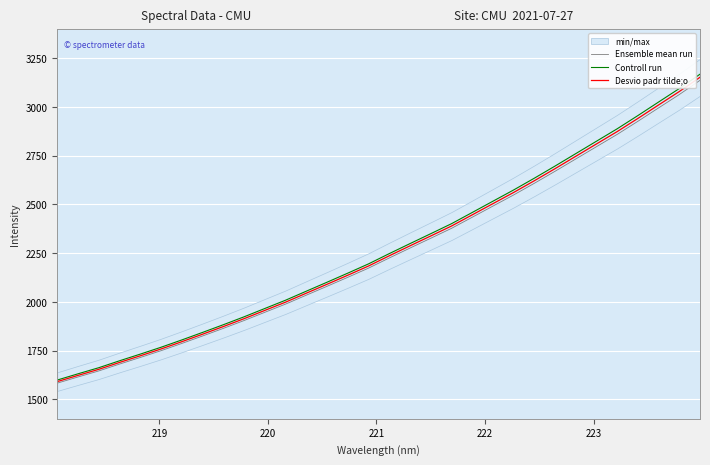

What is the maximum value for Controll run?

3168.1